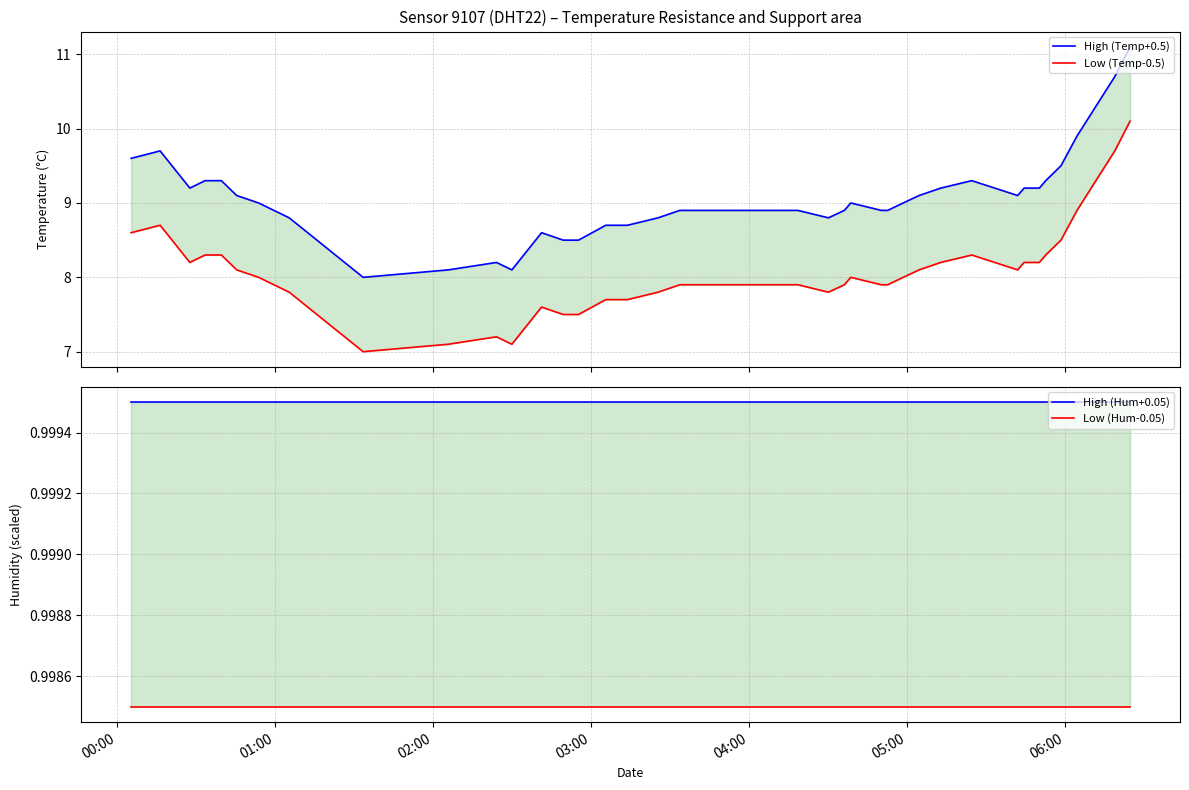

True or false: Low (Hum-0.05) and Low (Temp-0.5) intersect in this chart.

False